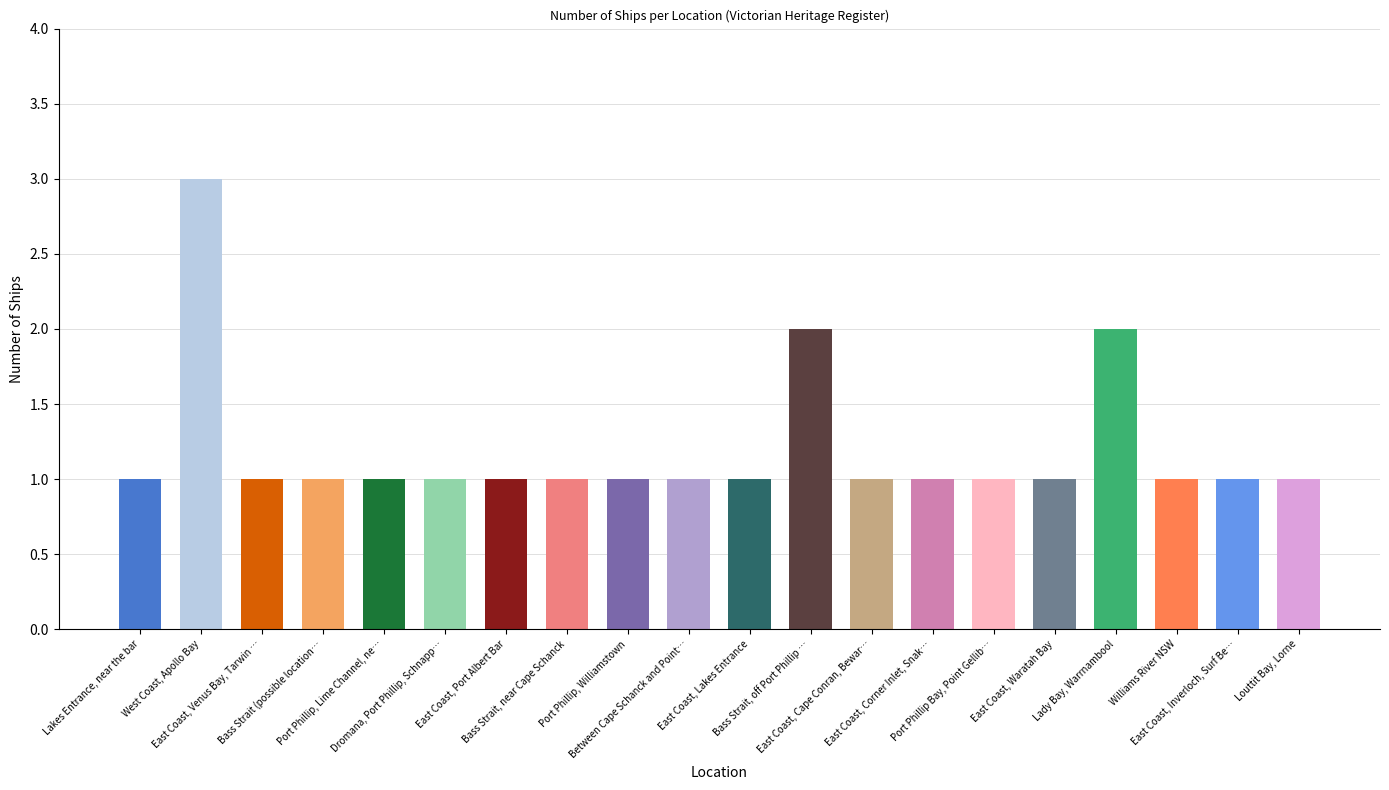

How many values are between 1 and 2?

19